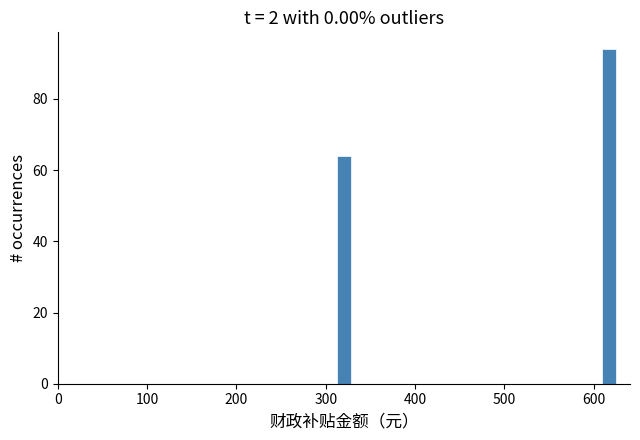

Read against the x-axis, roughly where is the centre of the tallest bar?

620